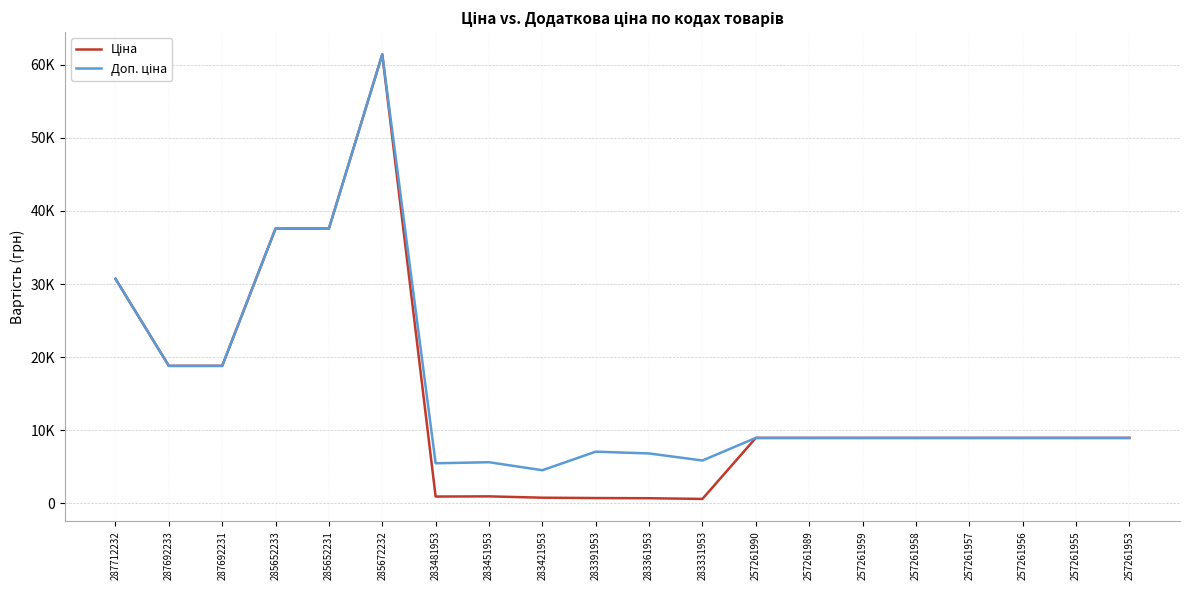

Is this an area chart (filled region under the line)?

No